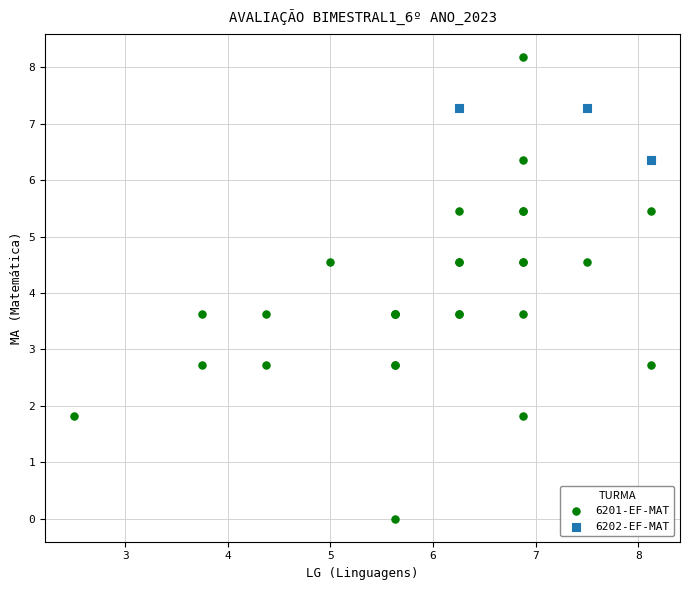

Which series contains the highest Y value?

6201-EF-MAT